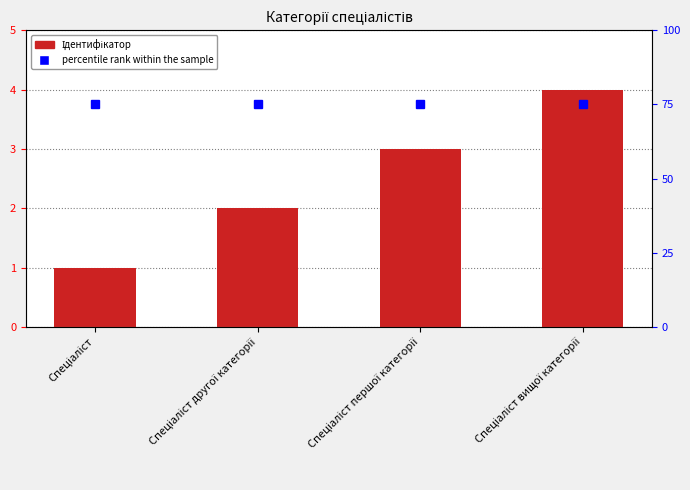

What is the change in value from Спеціаліст першої категорії to Спеціаліст вищої категорії?

+1